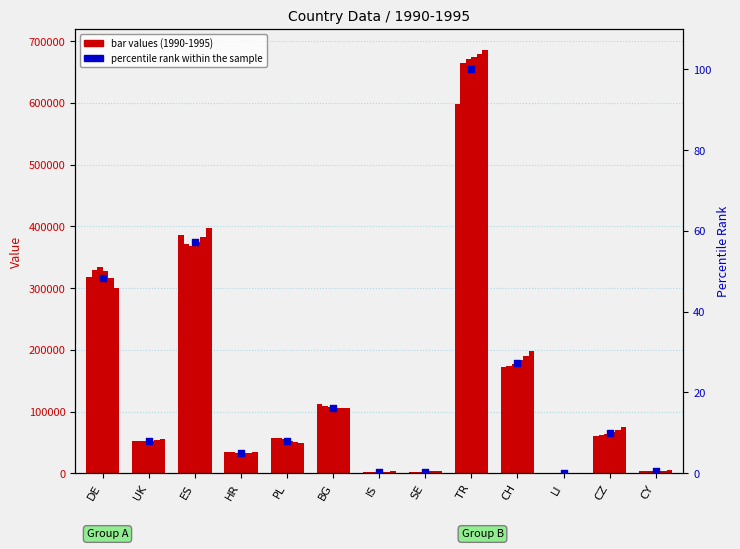

What is the change in value from IS to CH?

+27.1